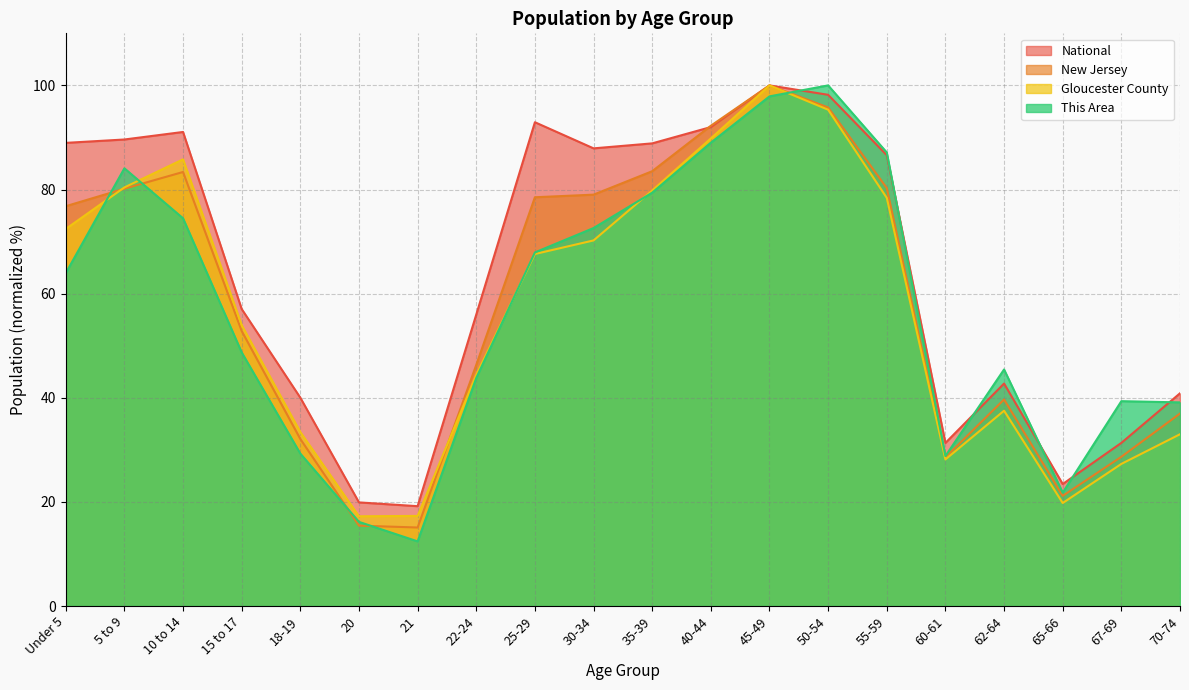

At which label does New Jersey first exceed 76?

Under 5